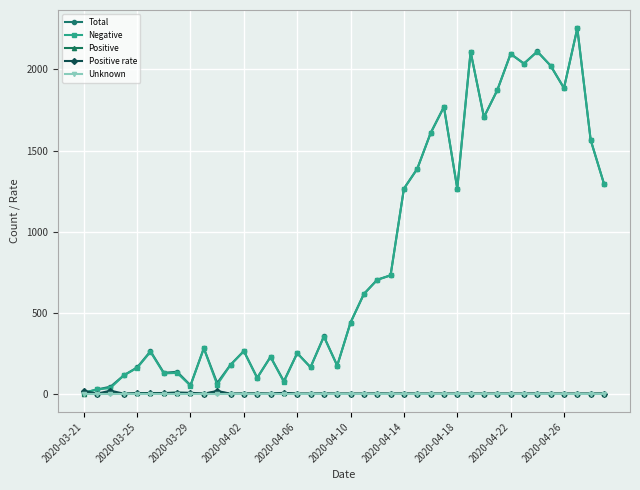

What is the value of the Negative point at the 6th from the left?

258.0